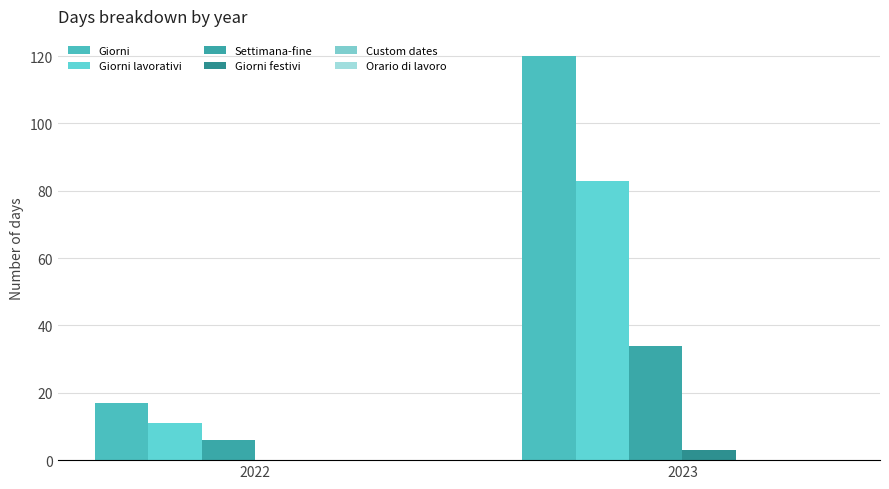

Which label corresponds to the smallest value in the chart?

2022